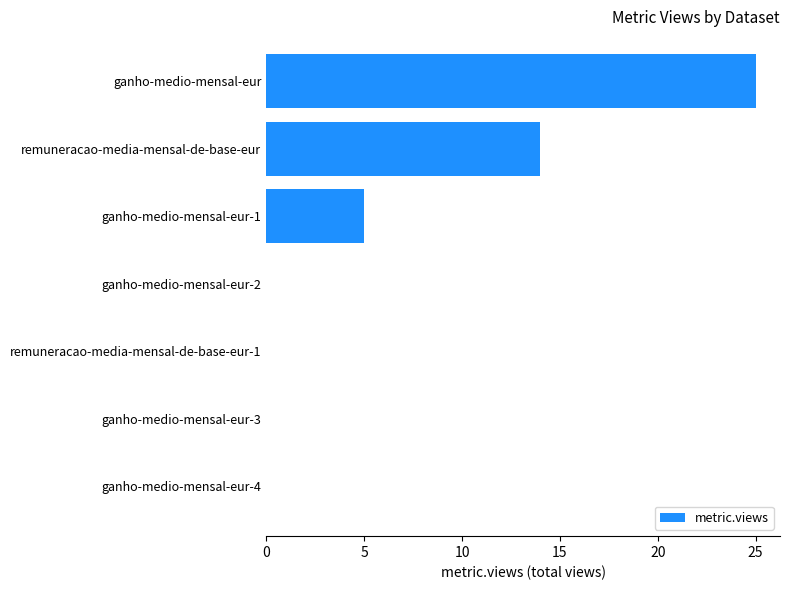

Which has a higher value, ganho-medio-mensal-eur-3 or remuneracao-media-mensal-de-base-eur?

remuneracao-media-mensal-de-base-eur